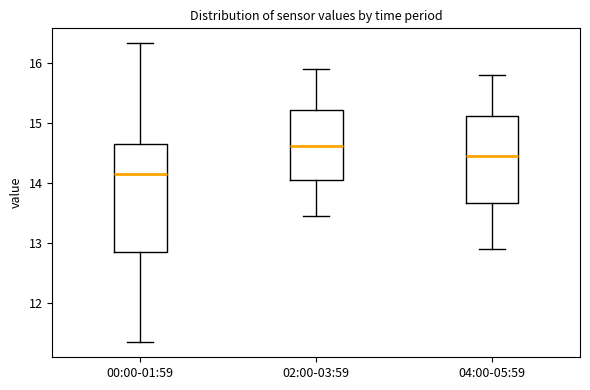

Reading left to right, transcribe this box plot: for each box, give where its median line is, the range the box spans, and where its two whiskers end, as read against the y-axis. The values are not printed on the chart, so give them approximately, as read against the axis.

00:00-01:59: median 14.2, box 12.9 to 14.7, whiskers 11.4 to 16.3
02:00-03:59: median 14.6, box 14.1 to 15.2, whiskers 13.5 to 15.9
04:00-05:59: median 14.5, box 13.7 to 15.1, whiskers 12.9 to 15.8